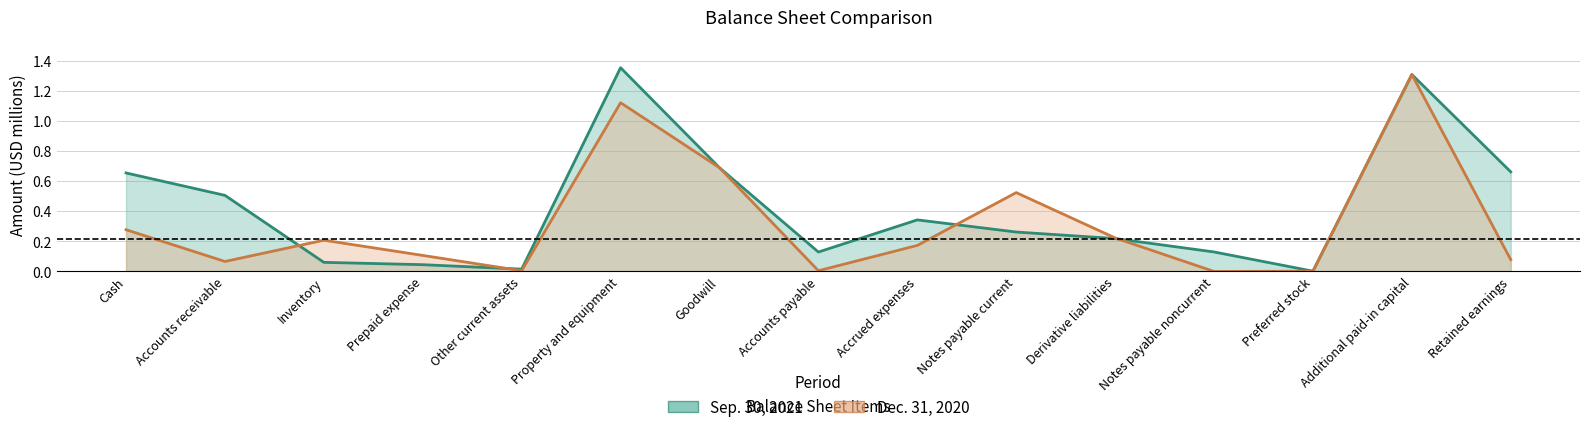

What is the sum of the Dec. 31, 2020 values at Inventory and Notes payable current?

0.7